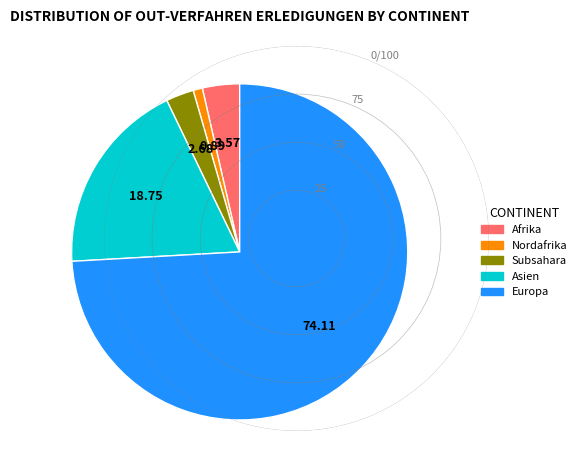

Is there any slice that represents more than half of the pie?

Yes